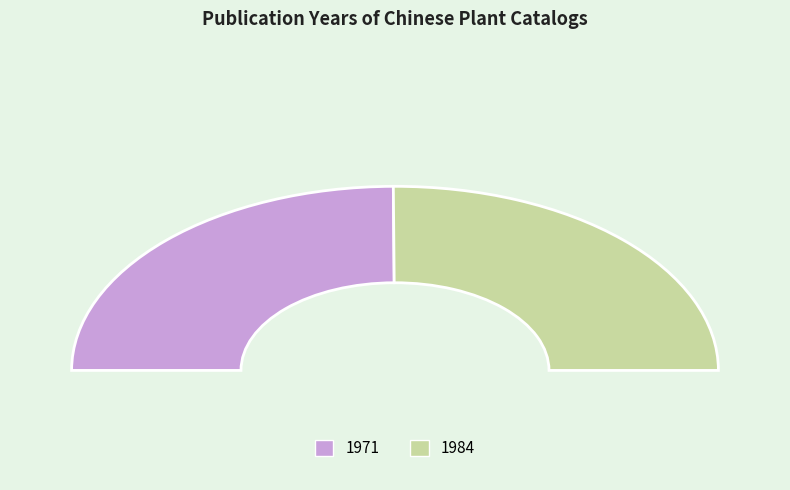

Count the number of slices in the pie.

2